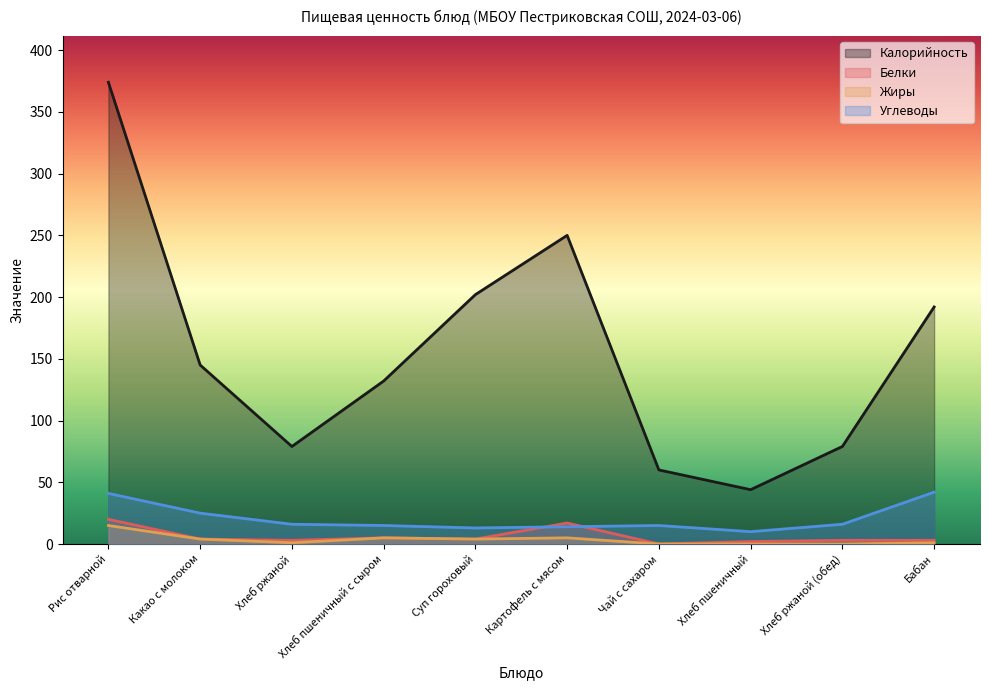

What is the difference between the maximum and minimum values in the Белки series?

20